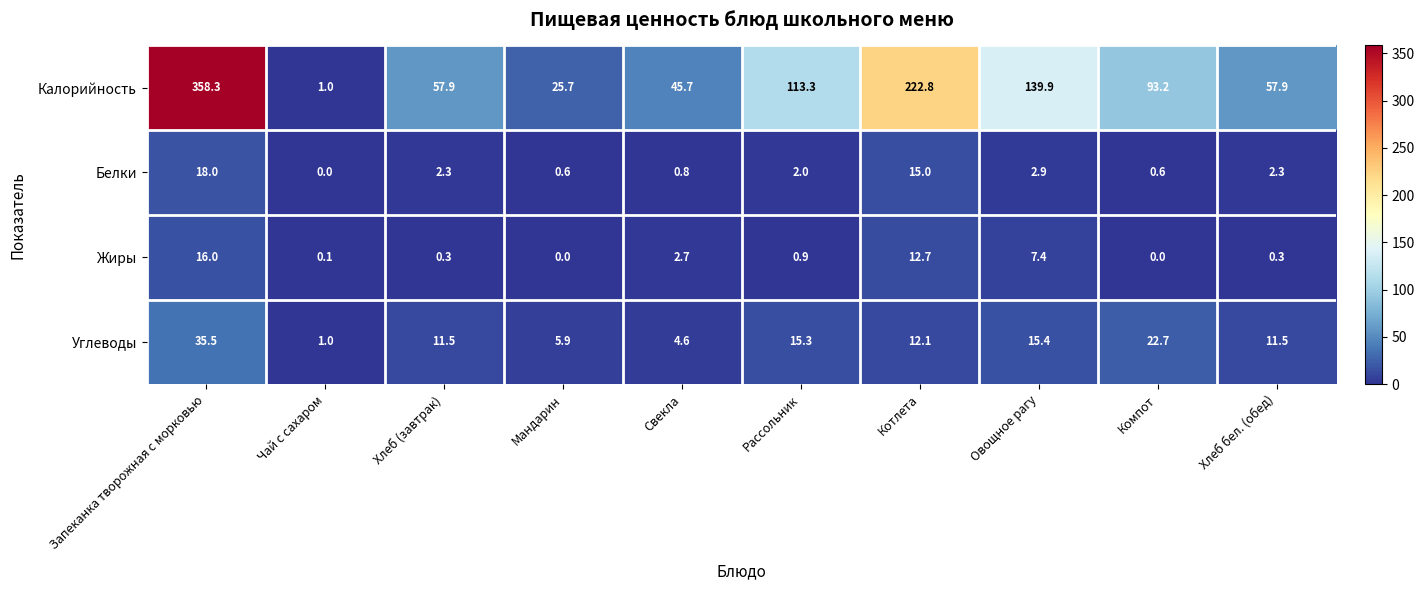

Where does the Углеводы series first go above 12?

Запеканка творожная с морковью